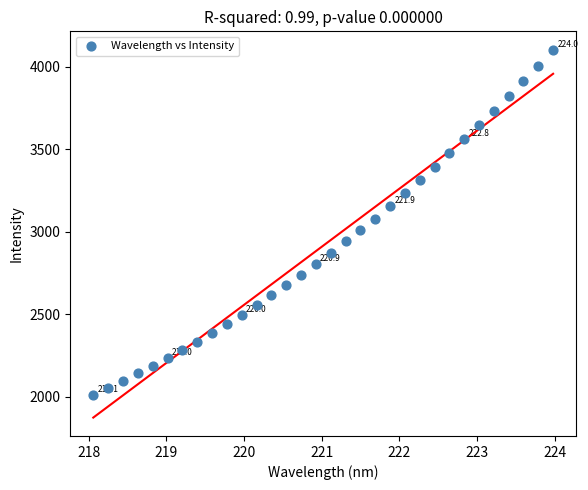

What is the range of Y values (max minus min)?

2090.2